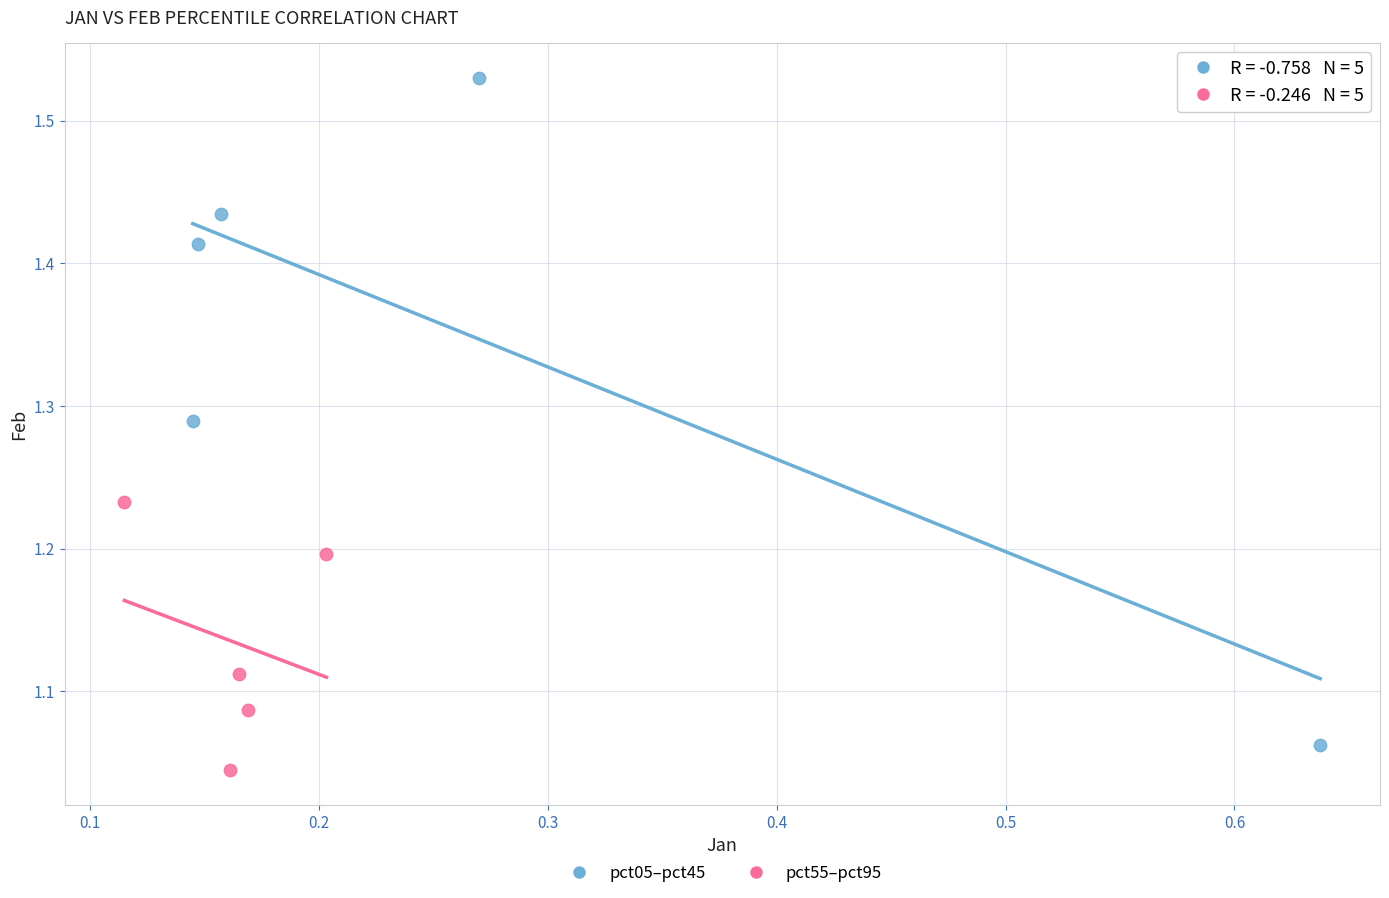

Which series contains the highest Y value?

pct05–pct45